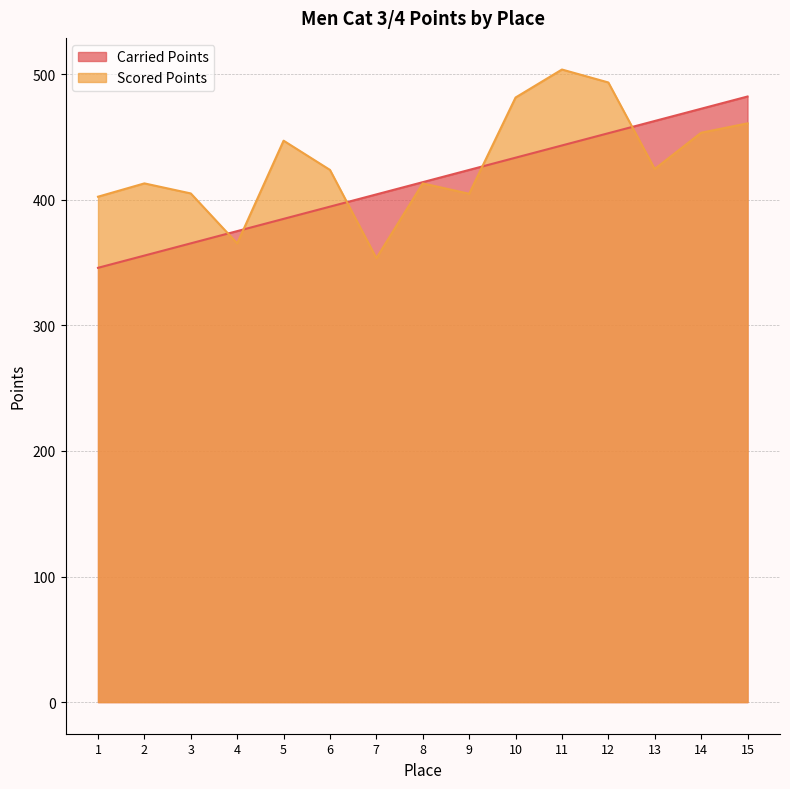

What is the average value of the Carried Points series?

414.0